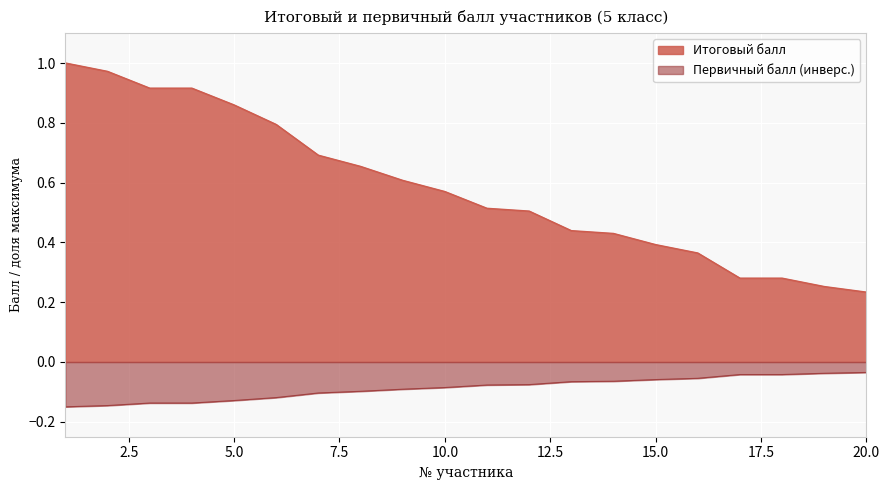

What is the value of the Итоговый балл point at the 8th from the left?

0.7